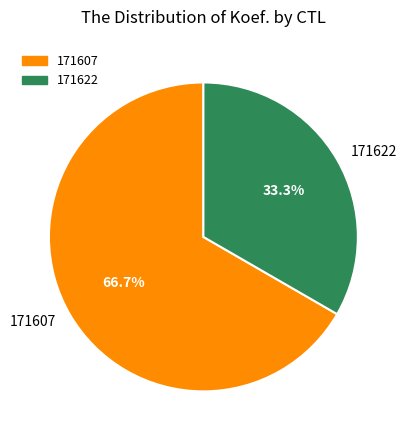

What is the ratio of the value at 171607 to the value at 171622?

2.0